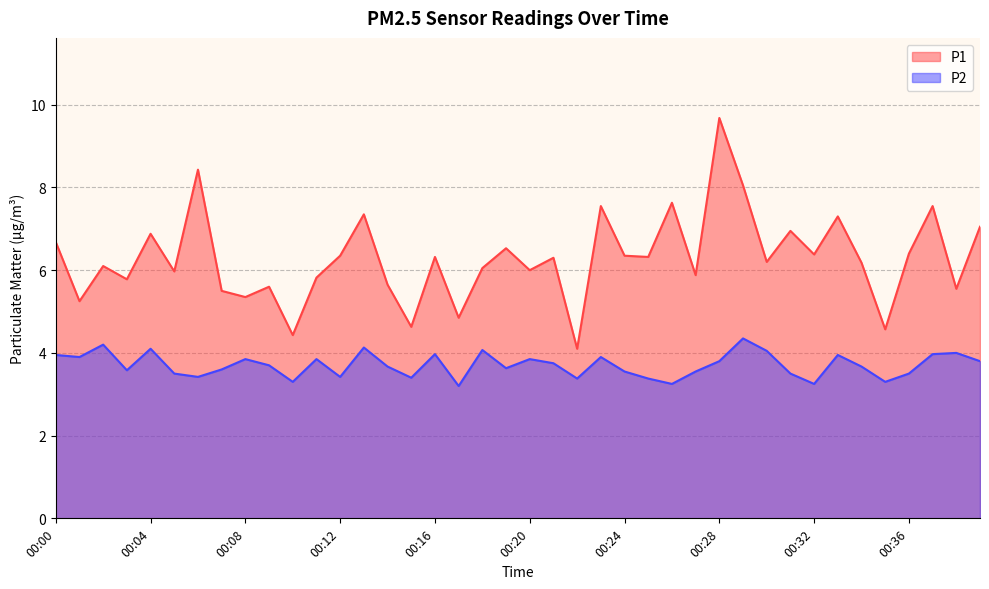

At how many categories does at least one series exceed 7?

9